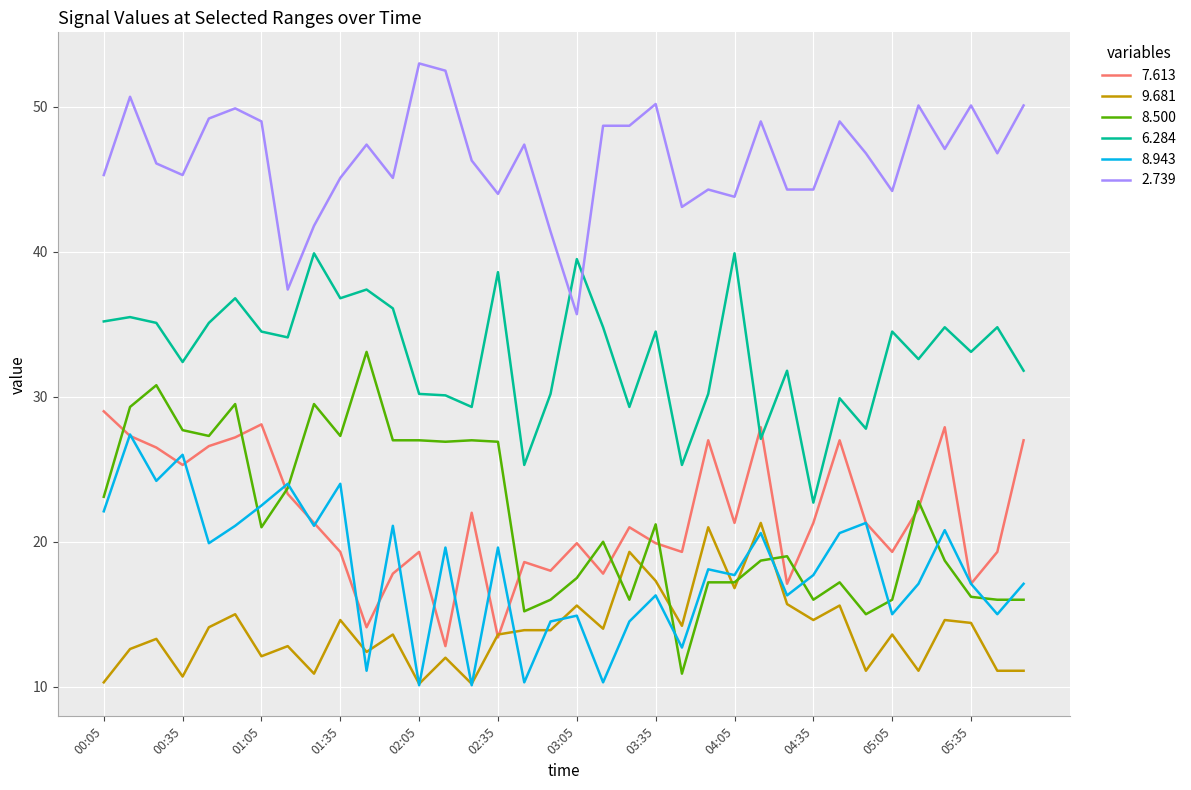

Which series has the largest total across all categories?

2.739